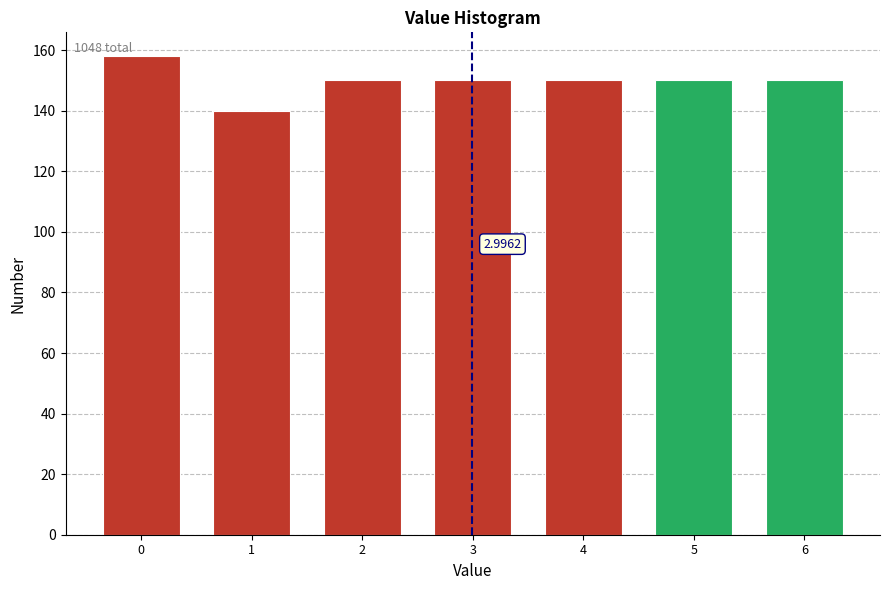

What is the difference between the maximum and minimum values?

18